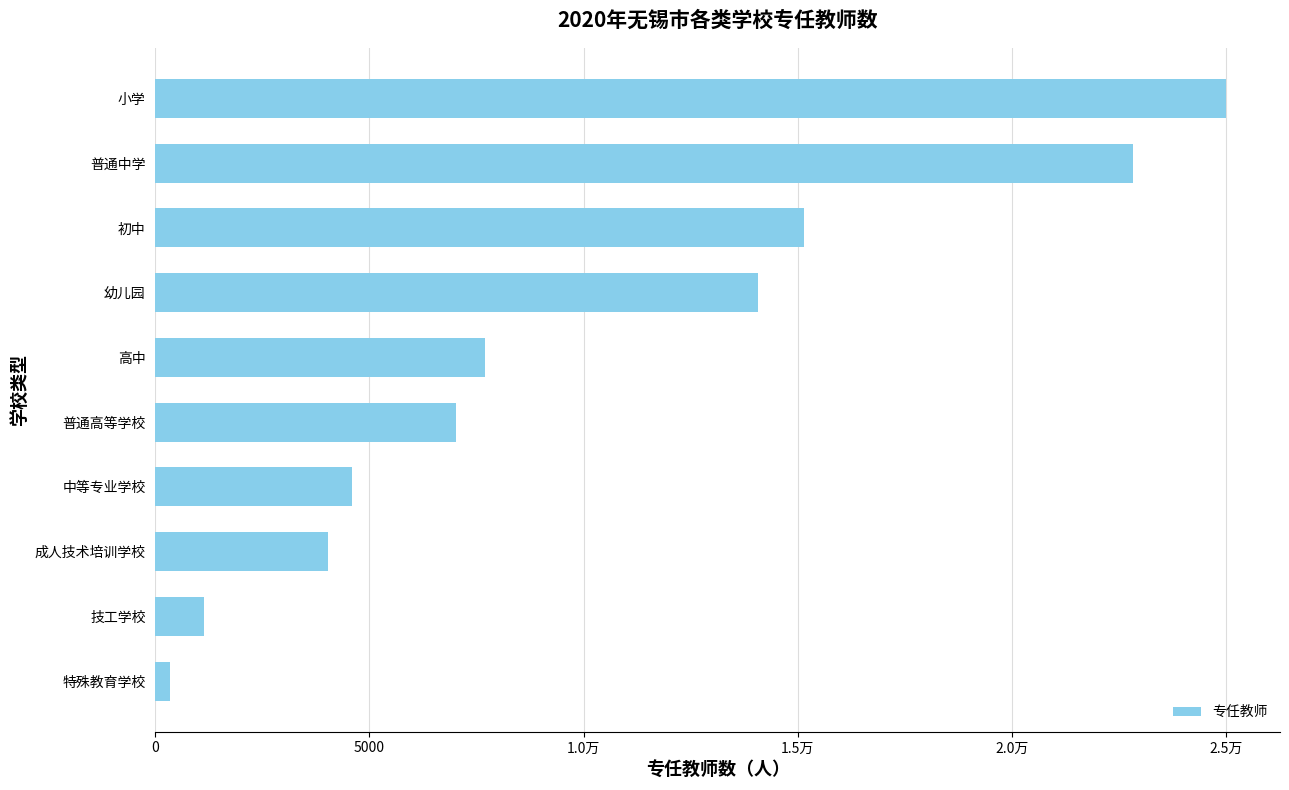

Does the chart contain any negative values?

No